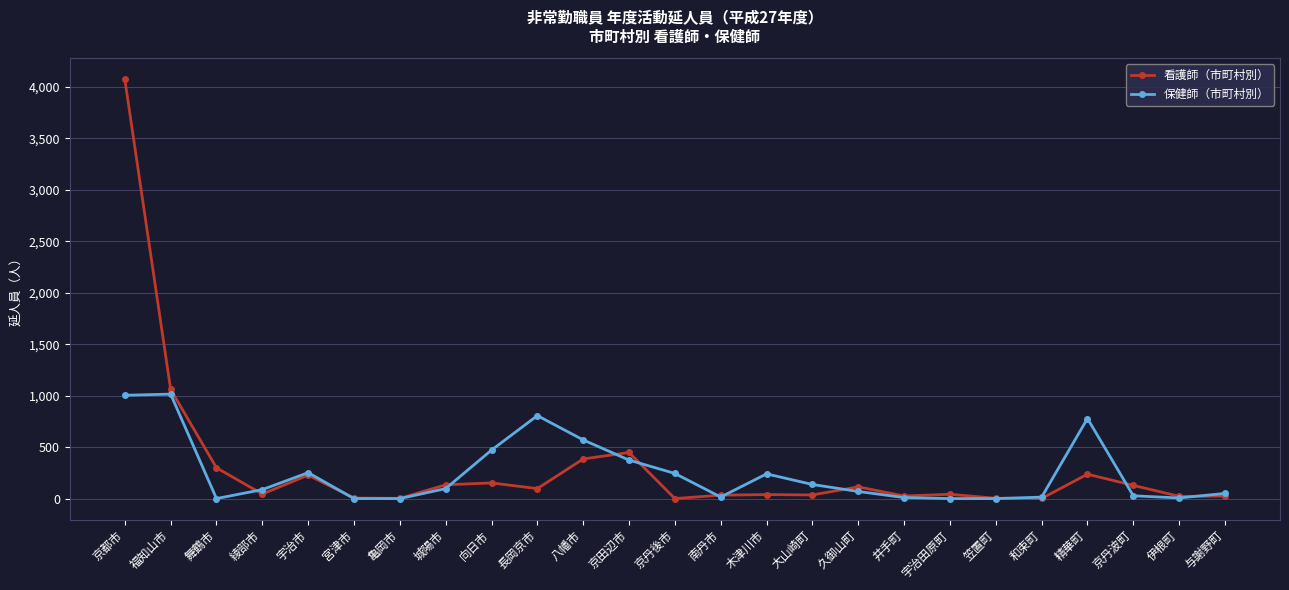

The 保健師（市町村別） series shows 0 at 笠置町. True or false?

True